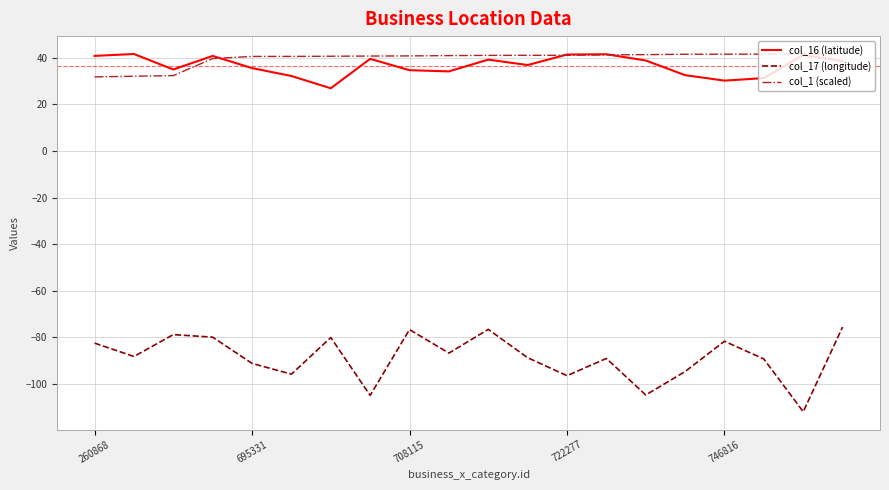

True or false: col_1 (scaled) and col_17 (longitude) cross at least once.

False